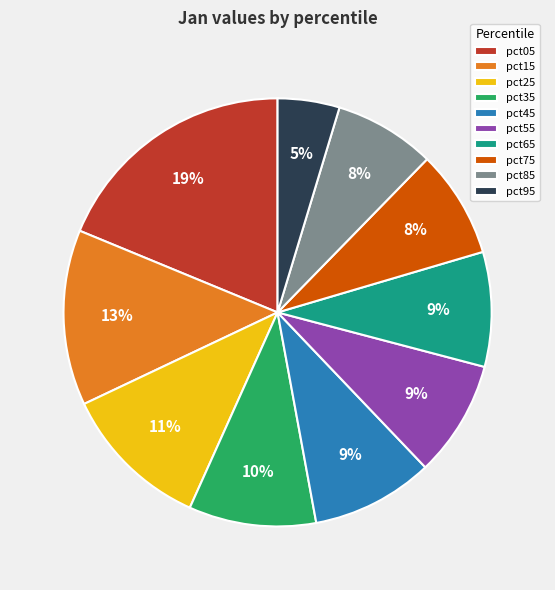

Is there any slice that represents more than half of the pie?

No